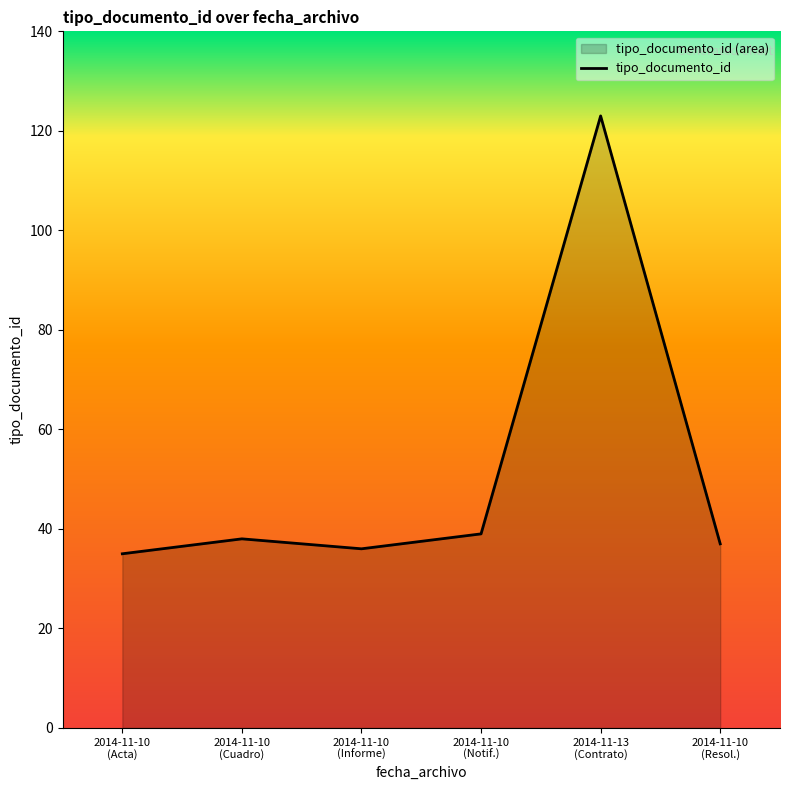

What is the difference between the maximum and minimum values?

88